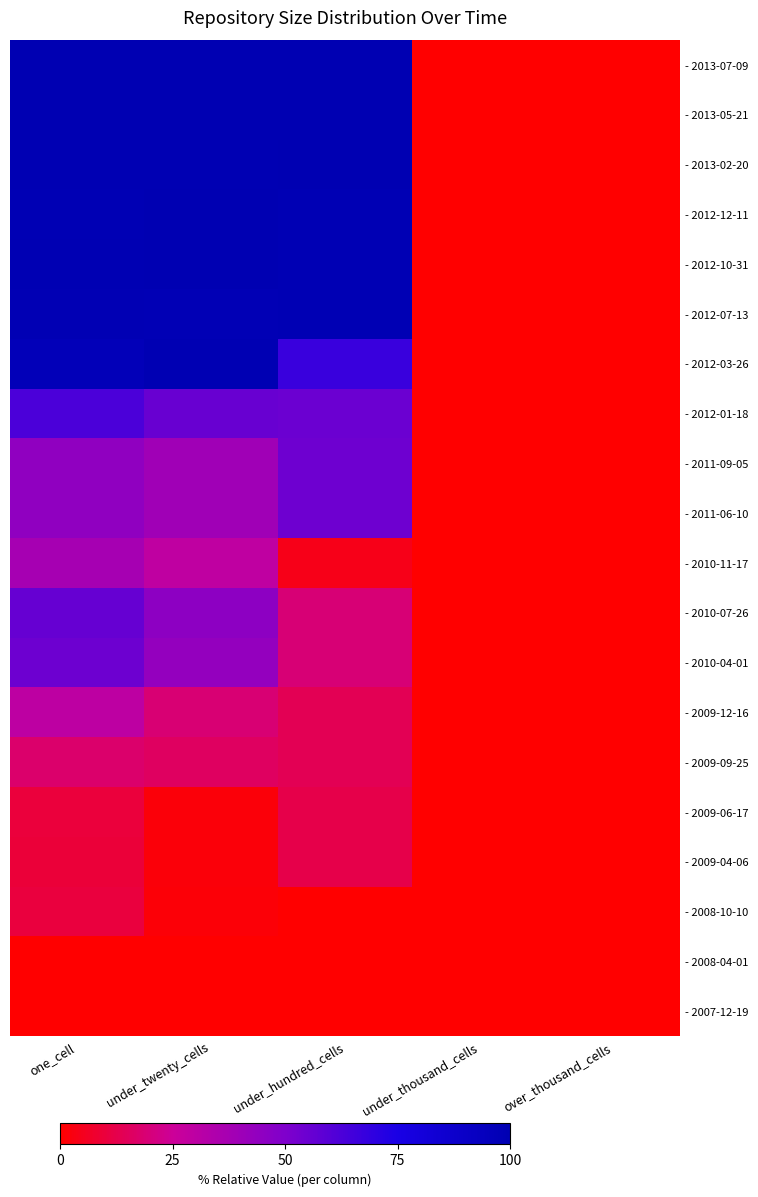

At under_thousand_cells, list the series in order from smallest to largest.

- 2007-12-19, - 2008-04-01, - 2008-10-10, - 2009-04-06, - 2009-06-17, - 2009-09-25, - 2009-12-16, - 2010-04-01, - 2010-07-26, - 2010-11-17, - 2011-06-10, - 2011-09-05, - 2012-01-18, - 2012-03-26, - 2012-07-13, - 2012-10-31, - 2012-12-11, - 2013-02-20, - 2013-05-21, - 2013-07-09